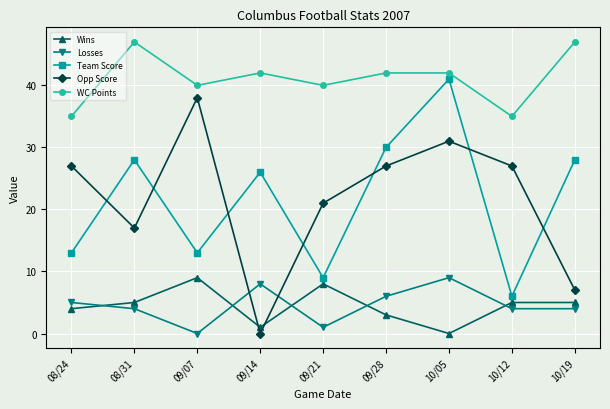

At which category does Team Score reach its first local valley?

09/07